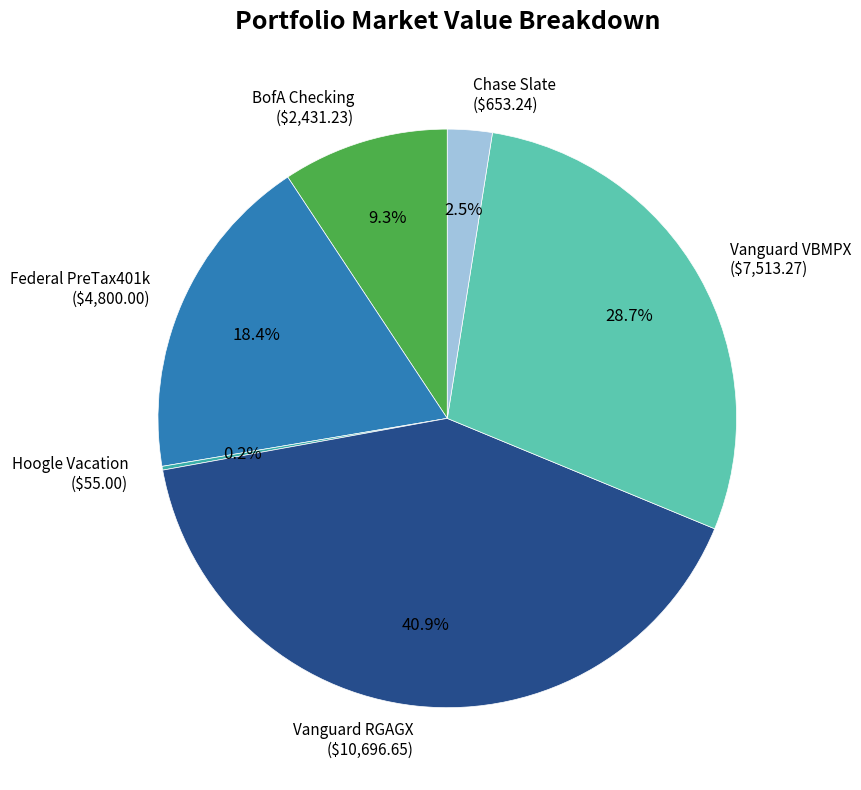

To the nearest percent, what is the combined percentage of Vanguard RGAGX and Chase Slate?

43%